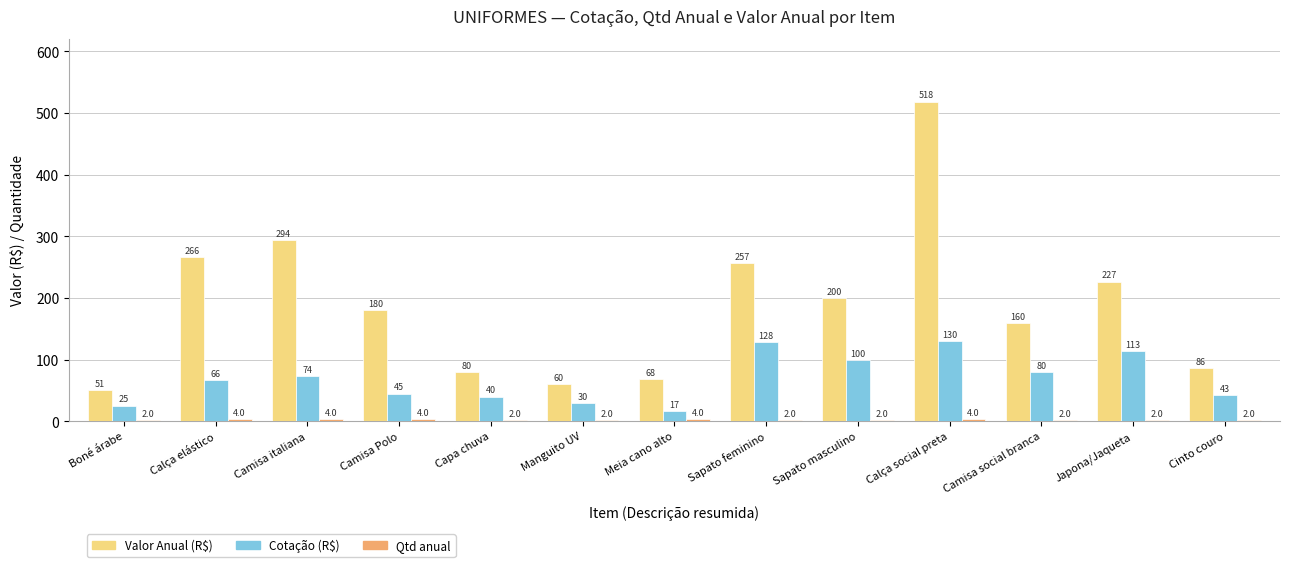

What is the difference between the second highest and second lowest values in the Valor Anual (R$) series?

234.6